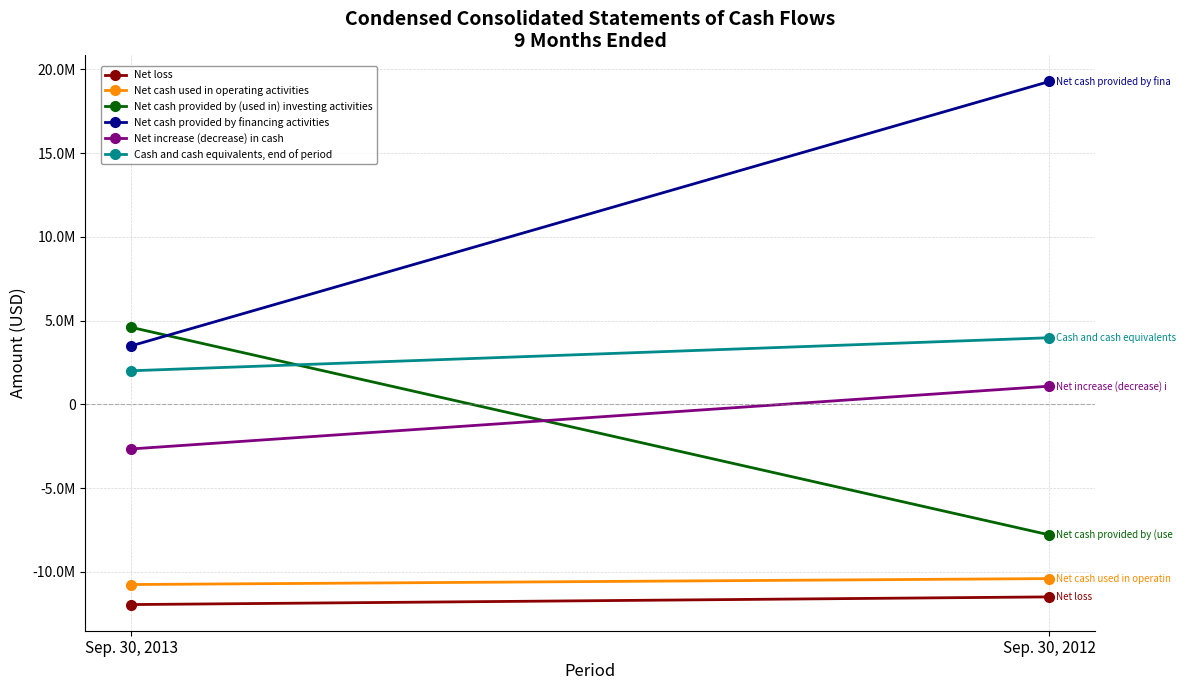

How many lines are shown in the chart?

6